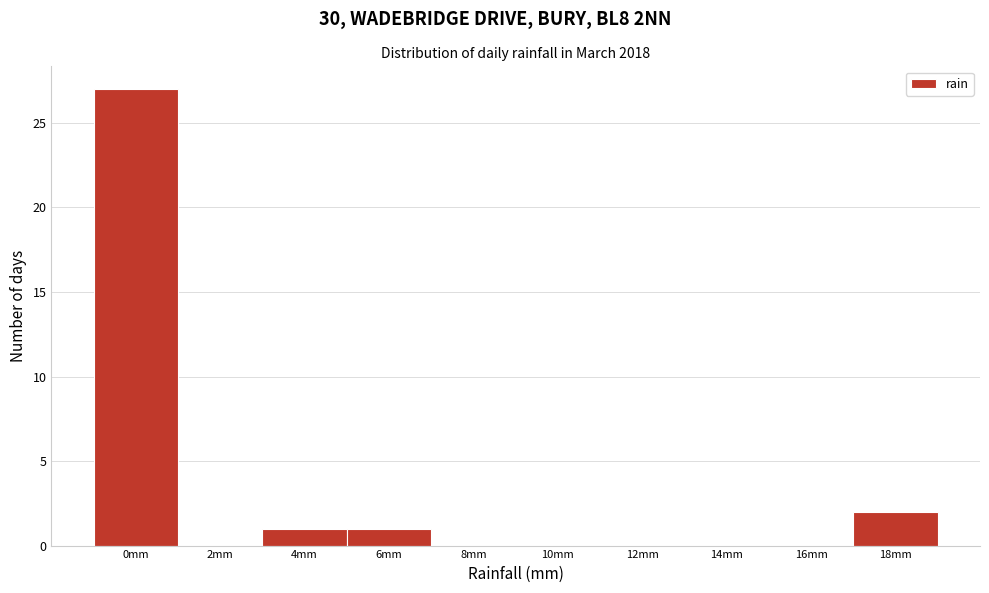

Reading left to right, transcribe all the data shown in this chart.

0mm=27	2mm=0	4mm=1	6mm=1	8mm=0	10mm=0	12mm=0	14mm=0	16mm=0	18mm=2